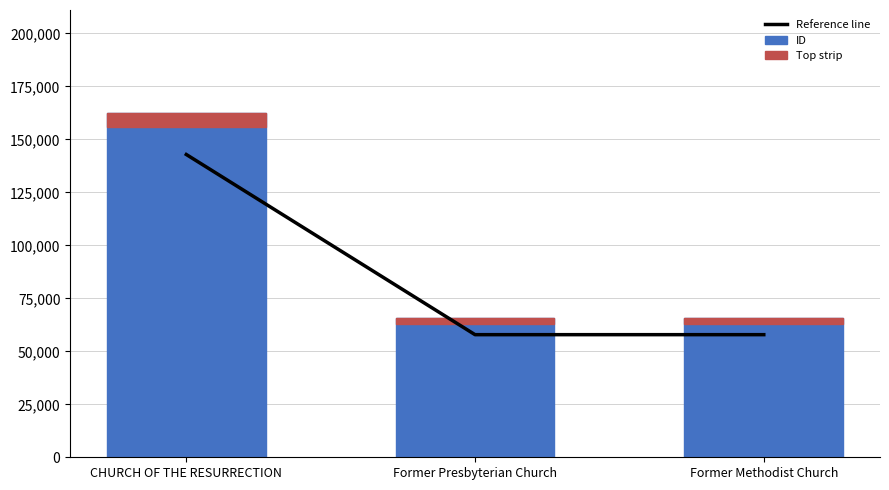

Does the chart contain stacked bars?

No